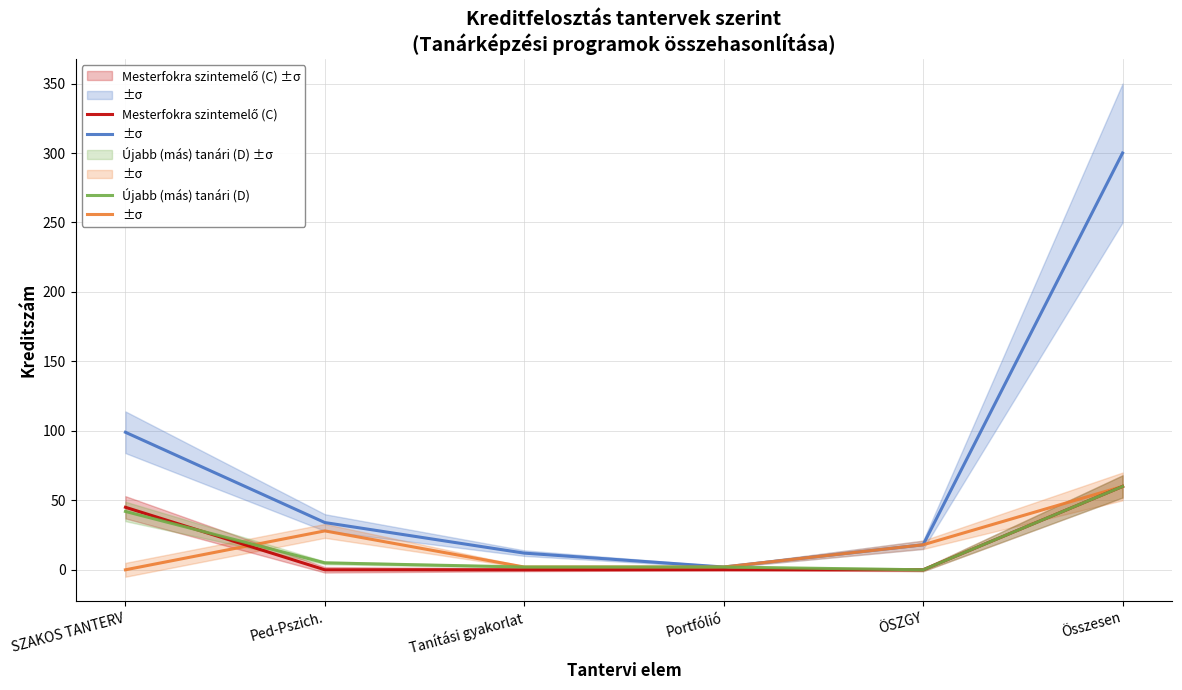

At how many categories does at least one series exceed 281?

1